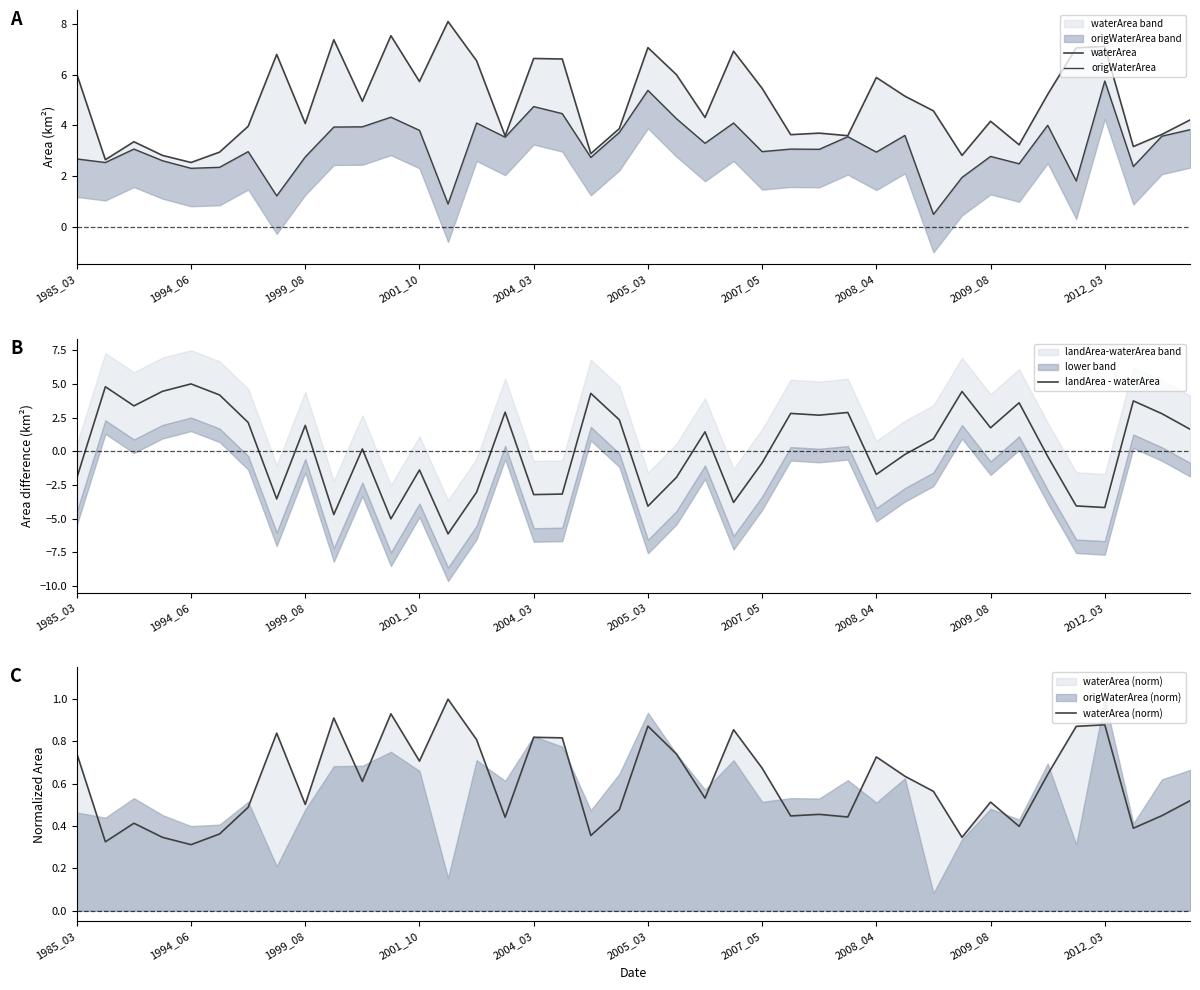

How many interior local valleys does the waterArea (norm) series have?

13